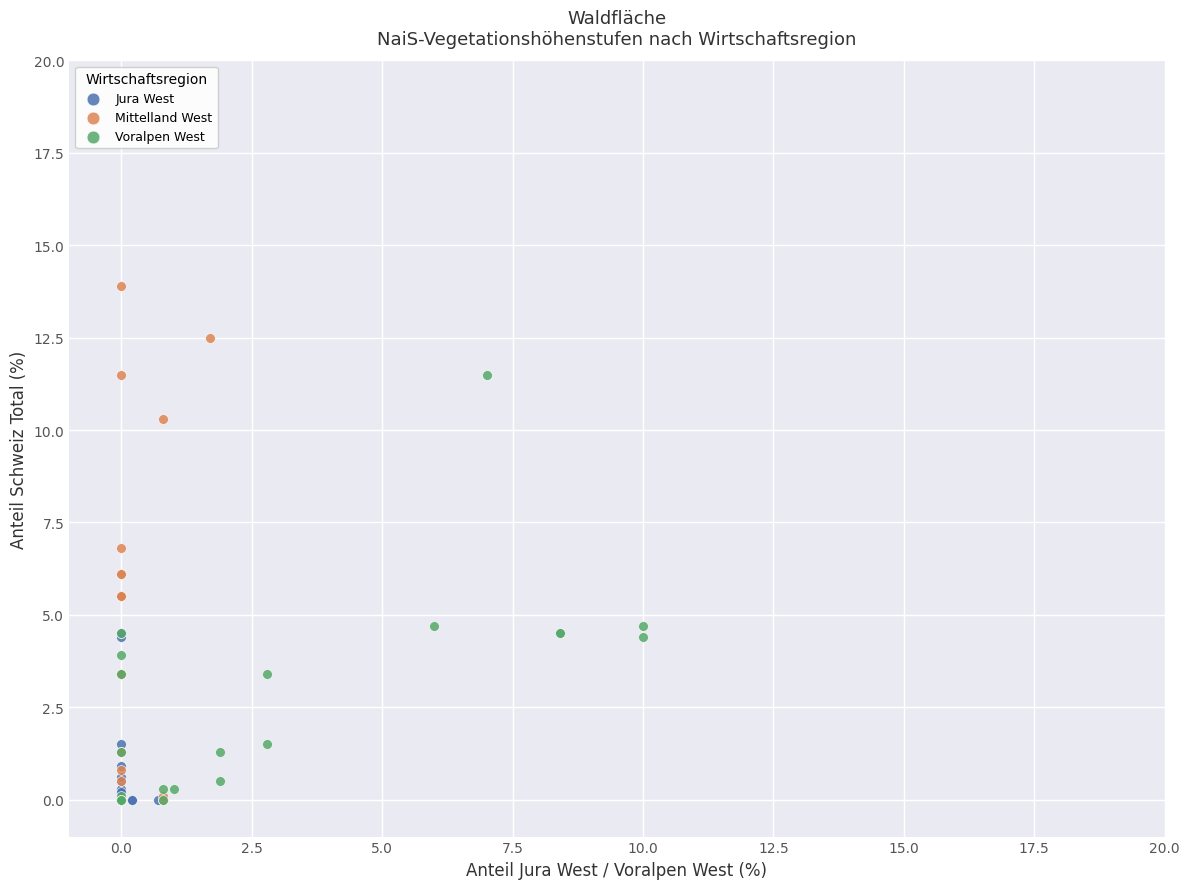

Which series has the widest spread of Y values?

Mittelland West